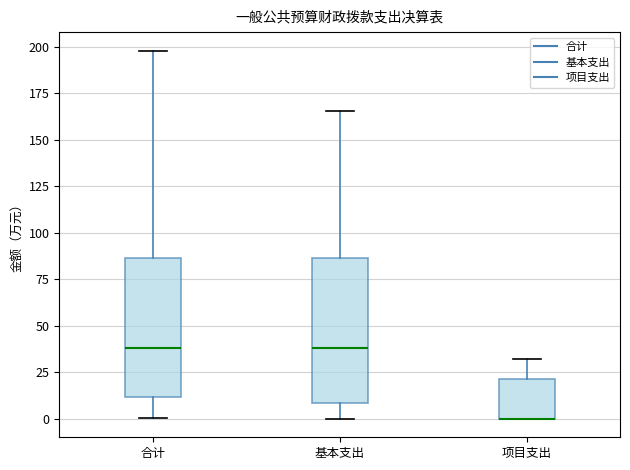

Where is the upper edge of the box for 项目支出 on the y-axis? The values are not printed on the chart, so give them approximately, as read against the axis.

20